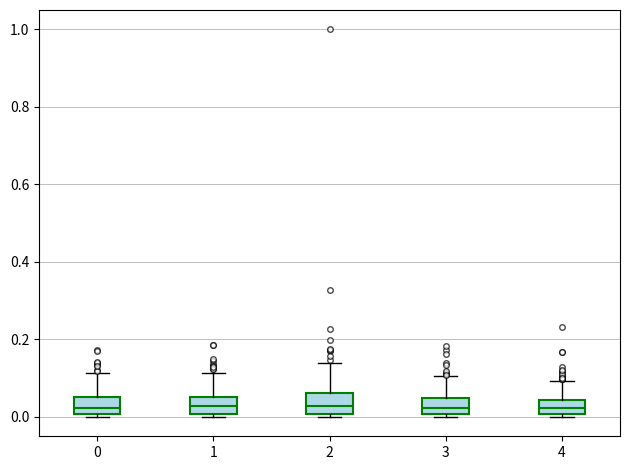

Where is the lower edge of the box at x = 1 on the y-axis? The values are not printed on the chart, so give them approximately, as read against the axis.

0.00